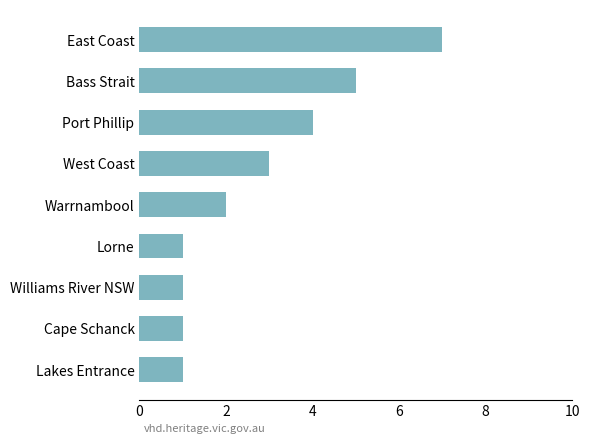

Count the number of categories in the chart.

9